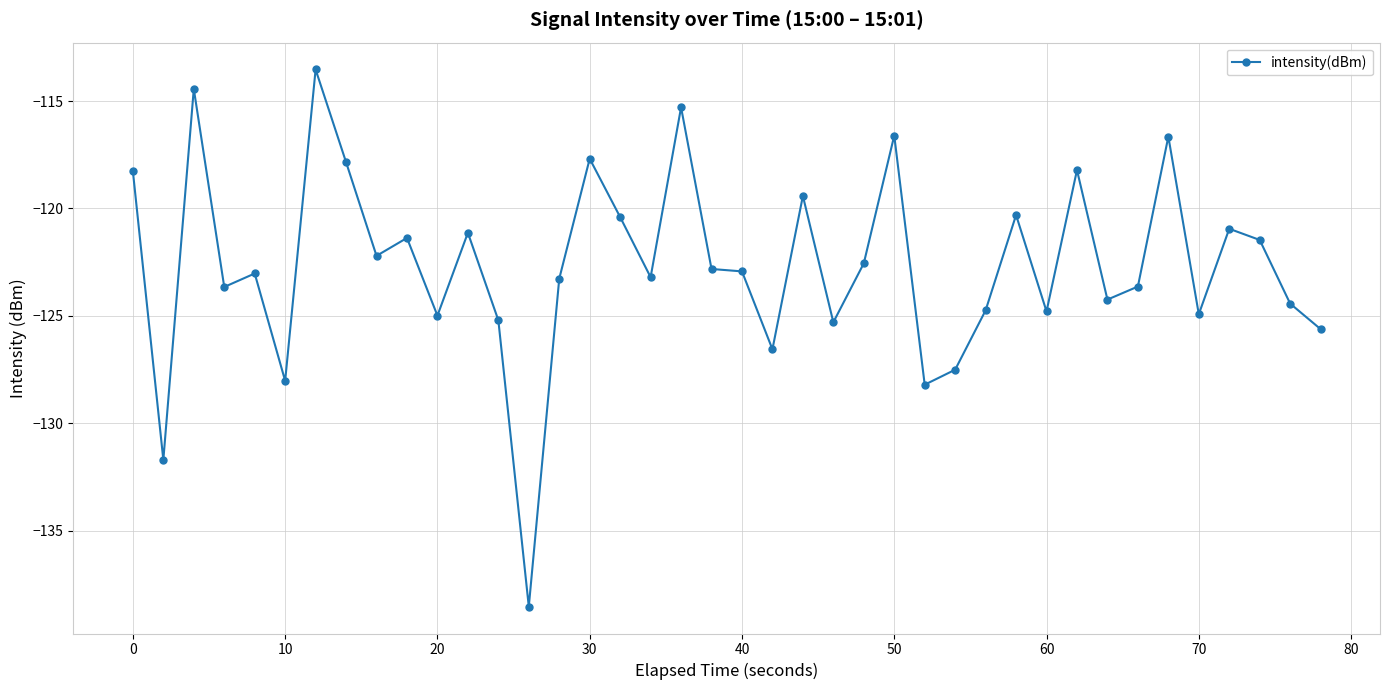

What is the greatest value displayed?

-113.5